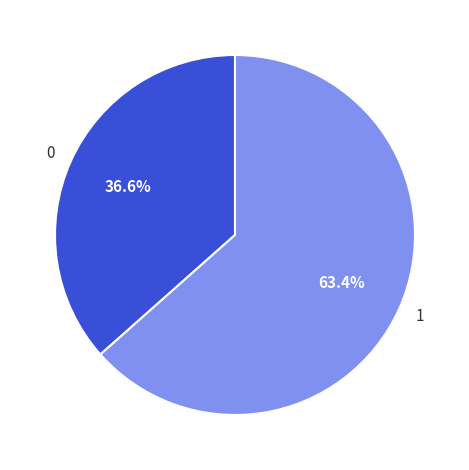

To the nearest percent, what is the average slice percentage?

50%